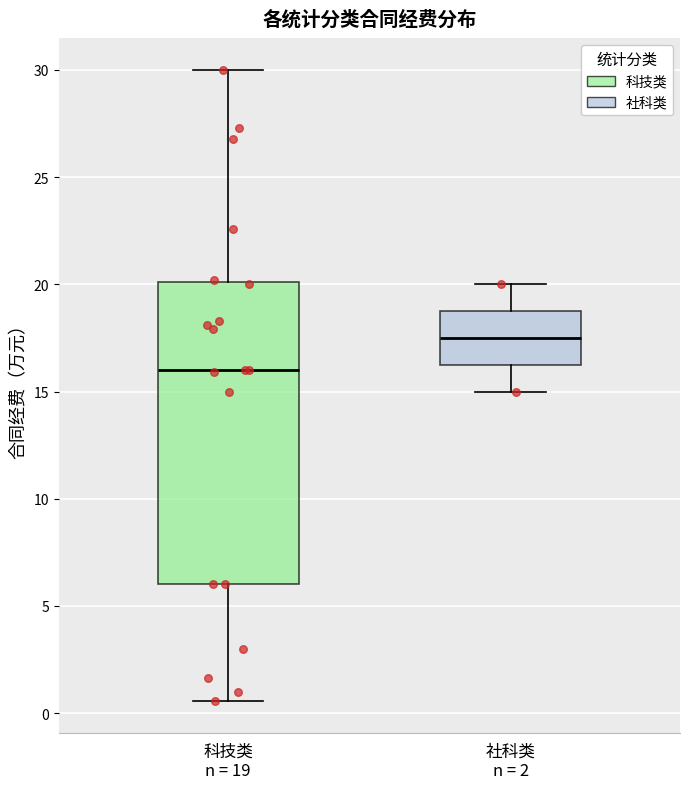

Which box has the highest median line?

社科类 n = 2